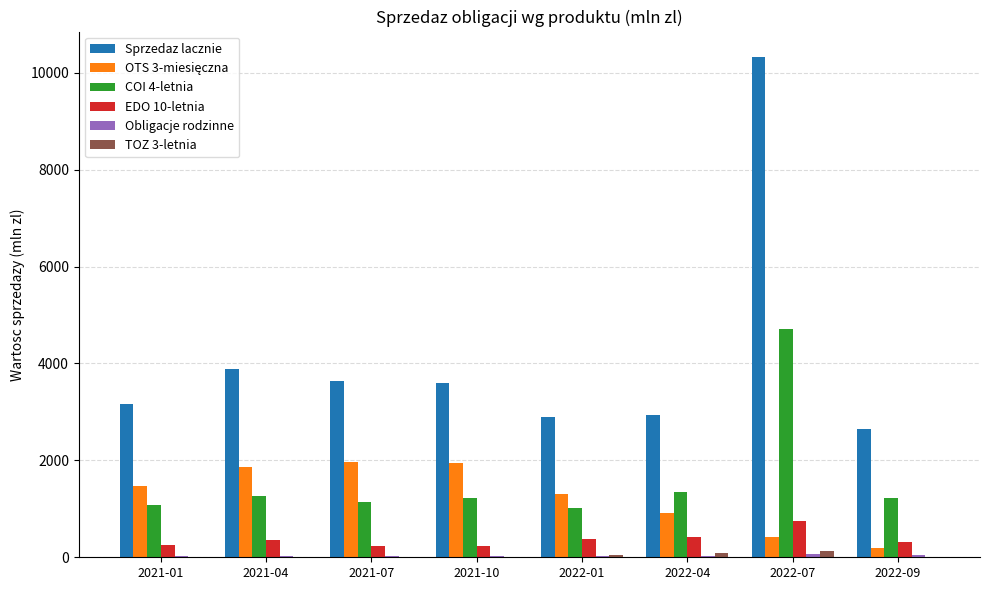

Is the value of COI 4-letnia at 2022-07 greater than the value of EDO 10-letnia at 2021-07?

Yes